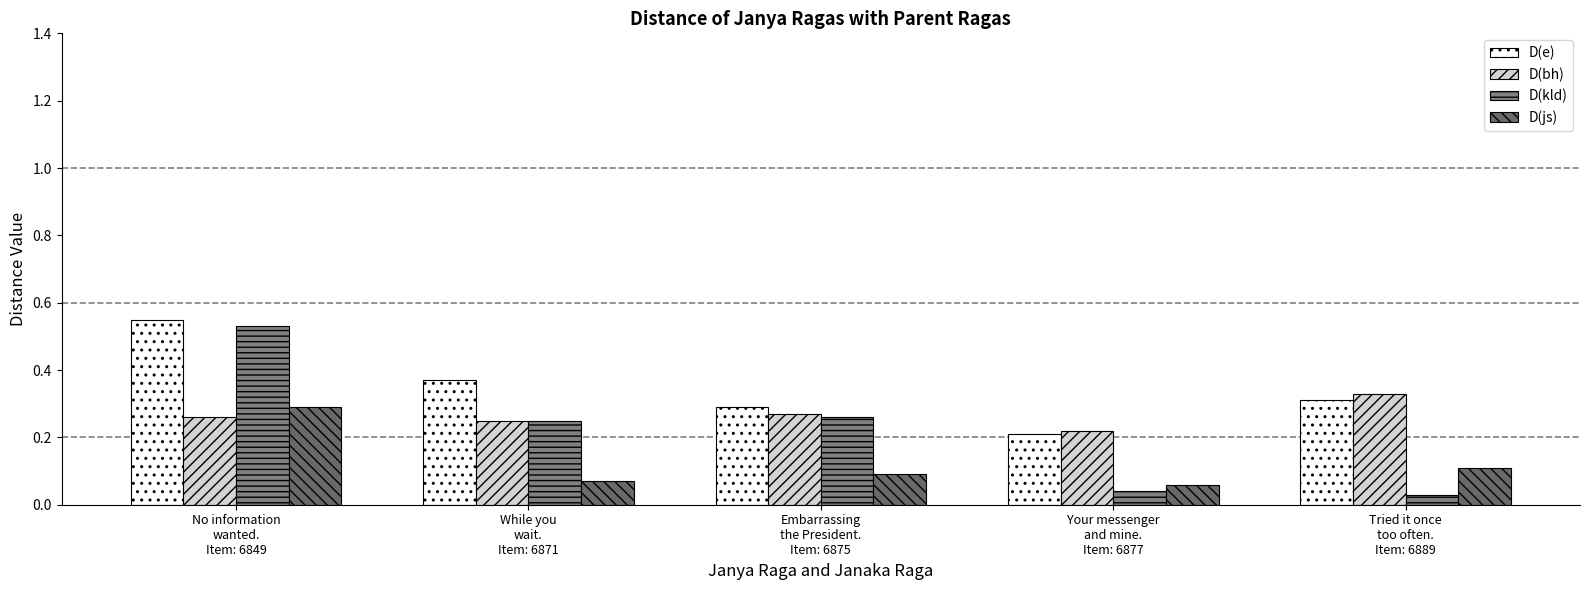

Reading left to right, transcribe all the data shown in this chart.

D(e): No information
wanted.
Item: 6849=0.6	While you
wait.
Item: 6871=0.4	Embarrassing
the President.
Item: 6875=0.3	Your messenger
and mine.
Item: 6877=0.2	Tried it once
too often.
Item: 6889=0.3
D(bh): No information
wanted.
Item: 6849=0.3	While you
wait.
Item: 6871=0.2	Embarrassing
the President.
Item: 6875=0.3	Your messenger
and mine.
Item: 6877=0.2	Tried it once
too often.
Item: 6889=0.3
D(kld): No information
wanted.
Item: 6849=0.5	While you
wait.
Item: 6871=0.2	Embarrassing
the President.
Item: 6875=0.3	Your messenger
and mine.
Item: 6877=0.0	Tried it once
too often.
Item: 6889=0.0
D(js): No information
wanted.
Item: 6849=0.3	While you
wait.
Item: 6871=0.1	Embarrassing
the President.
Item: 6875=0.1	Your messenger
and mine.
Item: 6877=0.1	Tried it once
too often.
Item: 6889=0.1